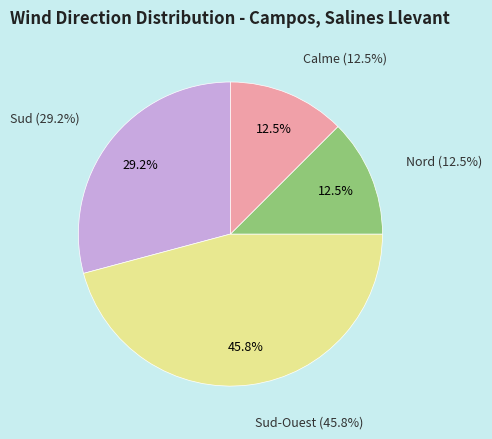

What is the ratio of the value at Sud-Ouest to the value at Nord?

3.7